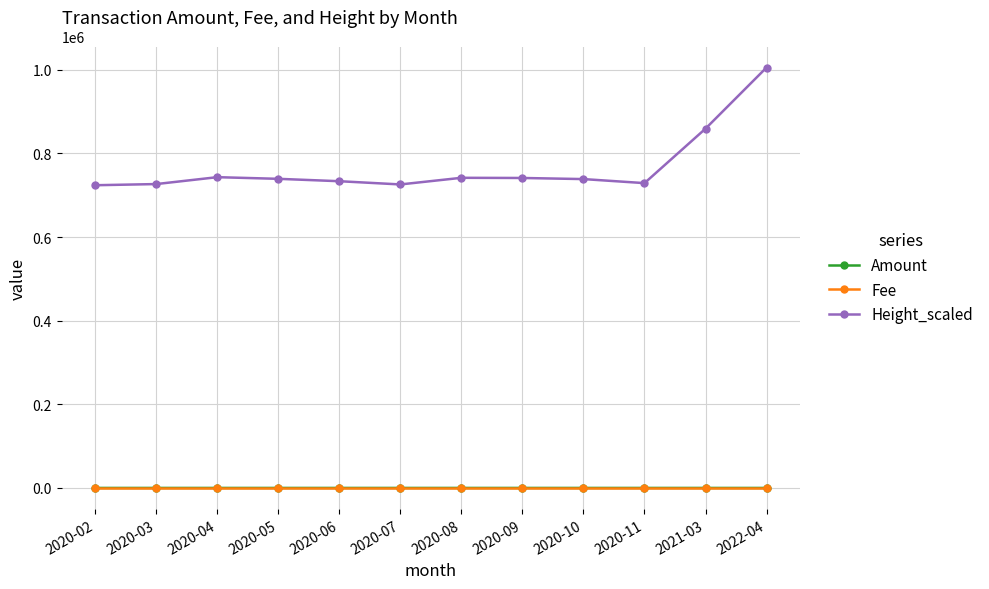

True or false: Height_scaled and Amount intersect in this chart.

False